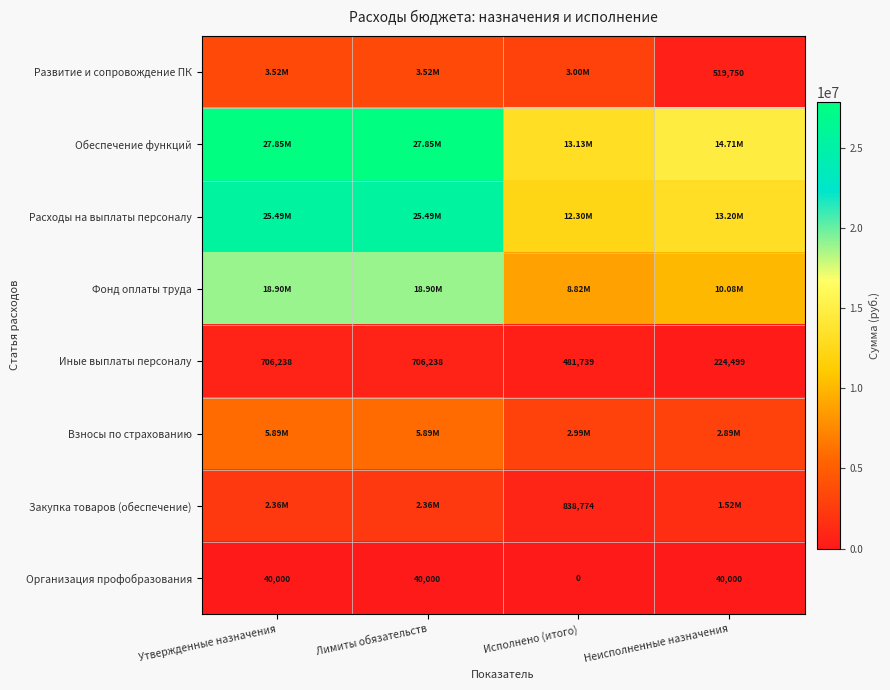

At which label does Организация профобразования reach its minimum?

Исполнено (итого)